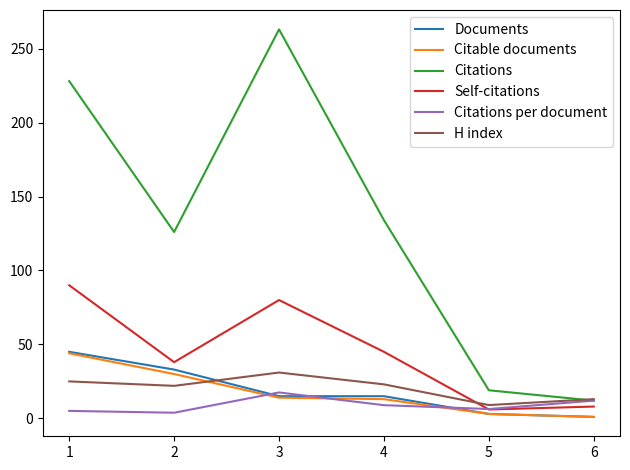

What is the spread (max minus min) of values at 4?

125.1